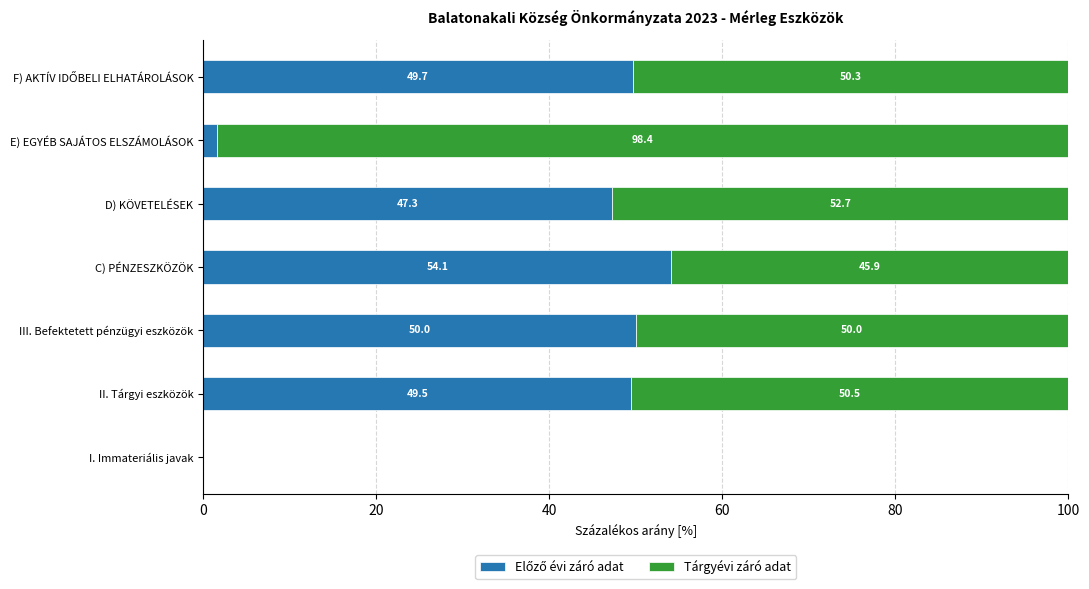

What is the total value across all series at C) PÉNZESZKÖZÖK?

100.0